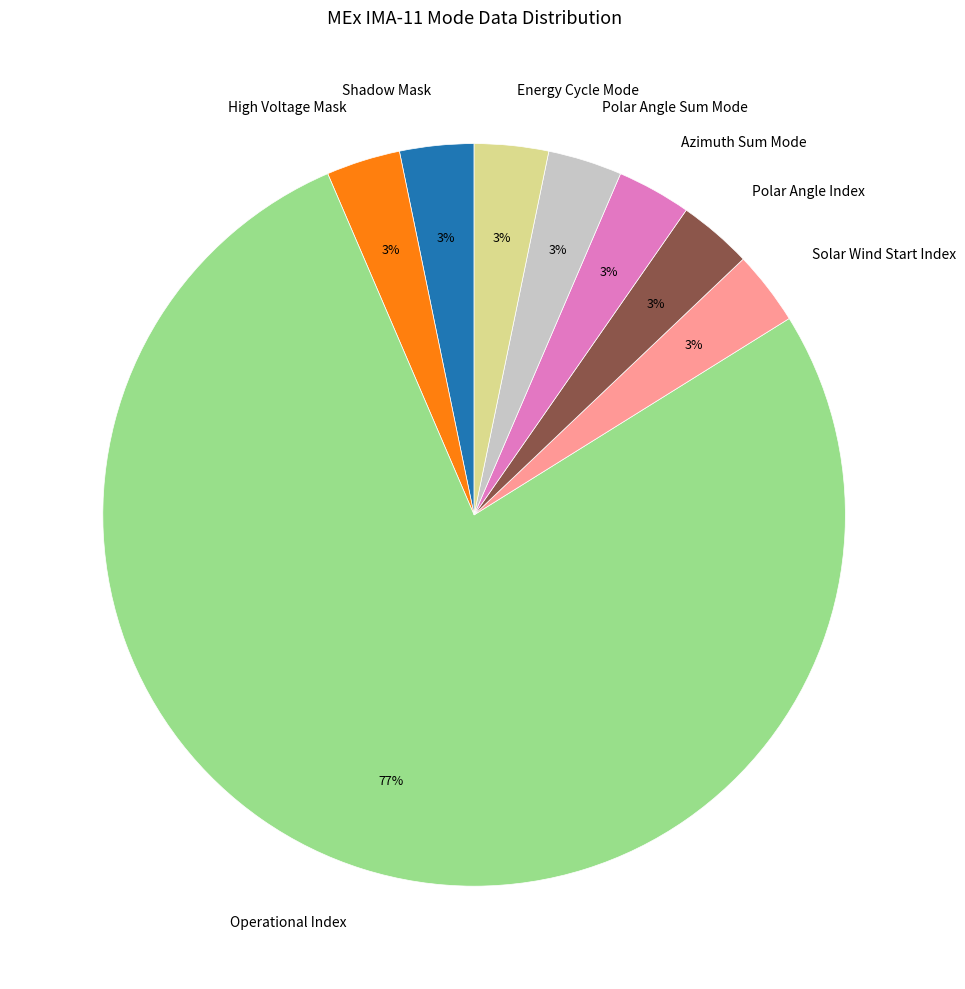

What is the ratio of the value at Solar Wind Start Index to the value at Polar Angle Sum Mode?

1.0